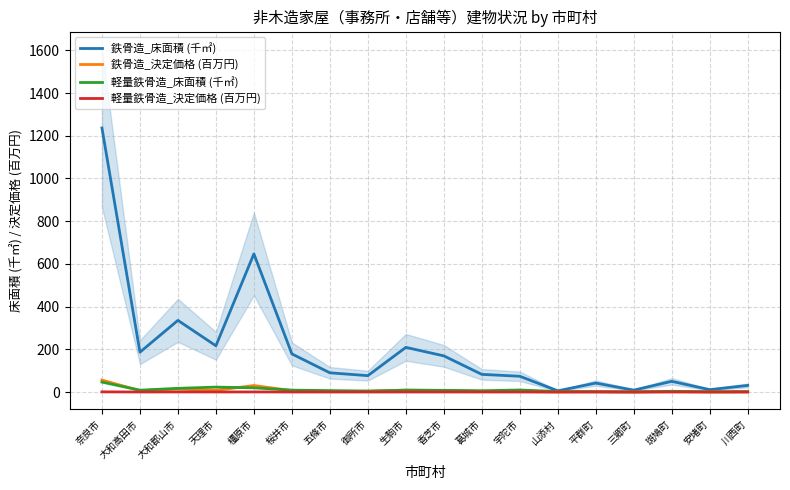

What is the label of the 8th point from the left?

御所市